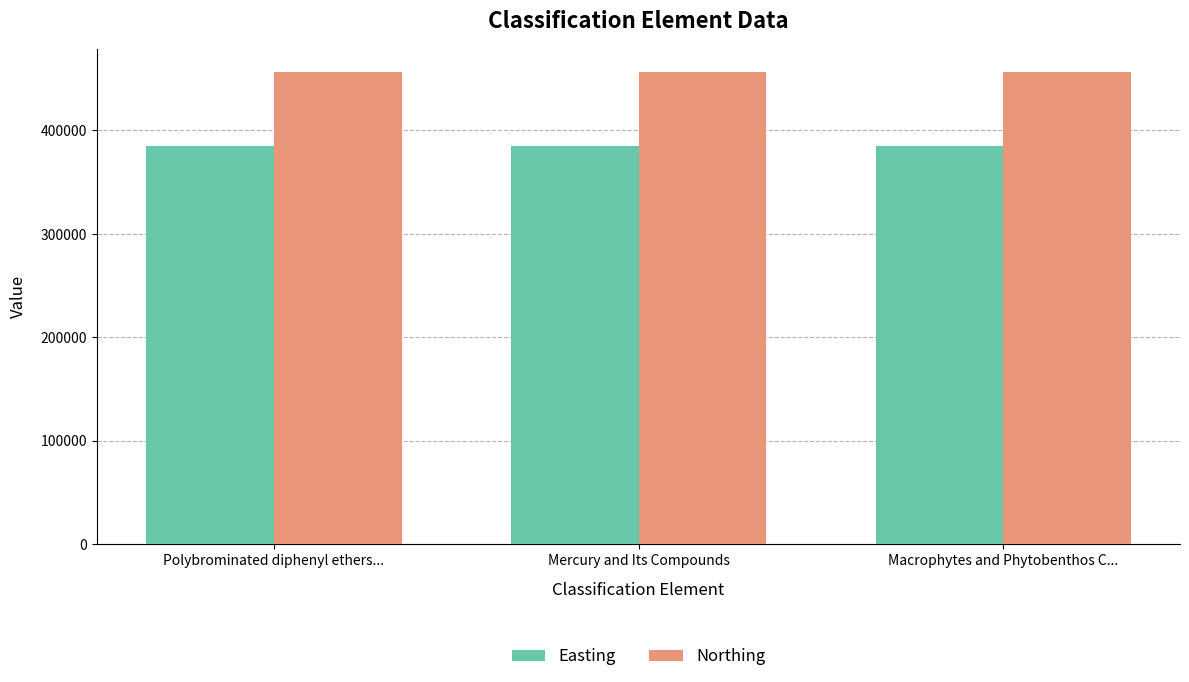

What is the sum of the Easting values at Mercury and Its Compounds and Polybrominated diphenyl ethers...?

770092